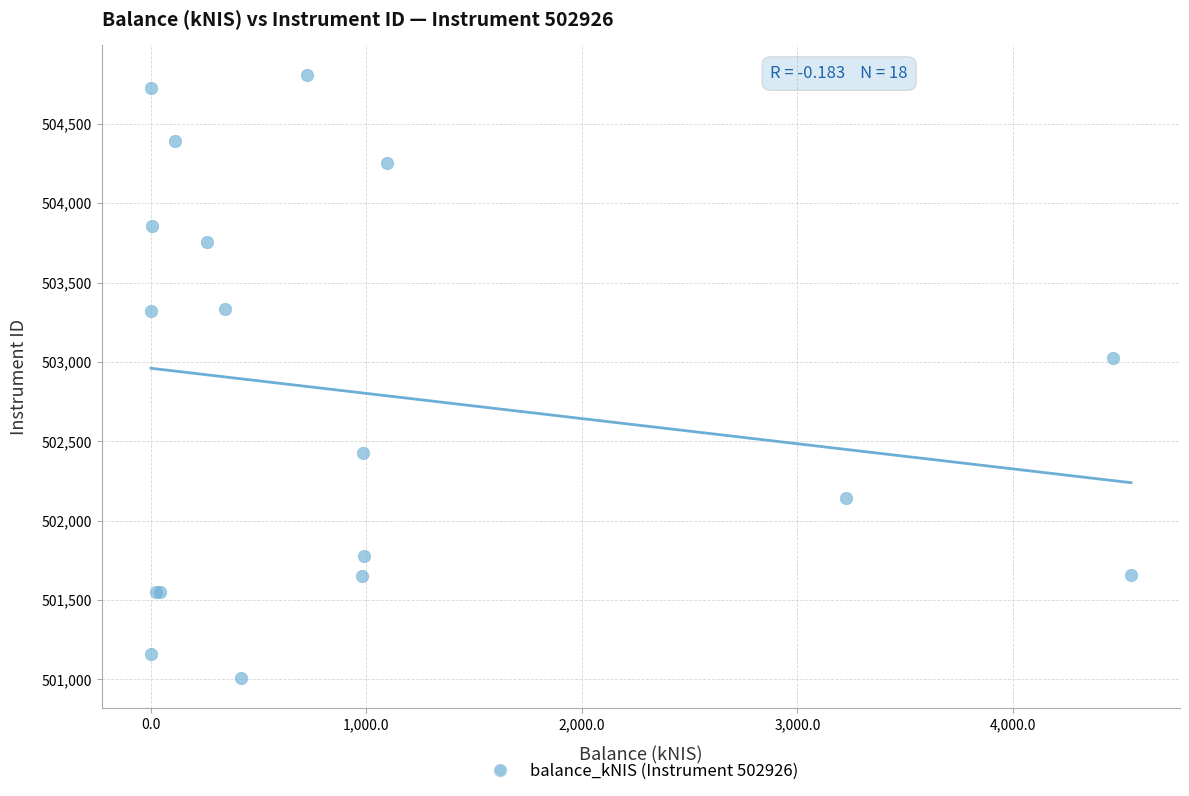

What Y value in the scatter plot is closest to 502906?

503025.0